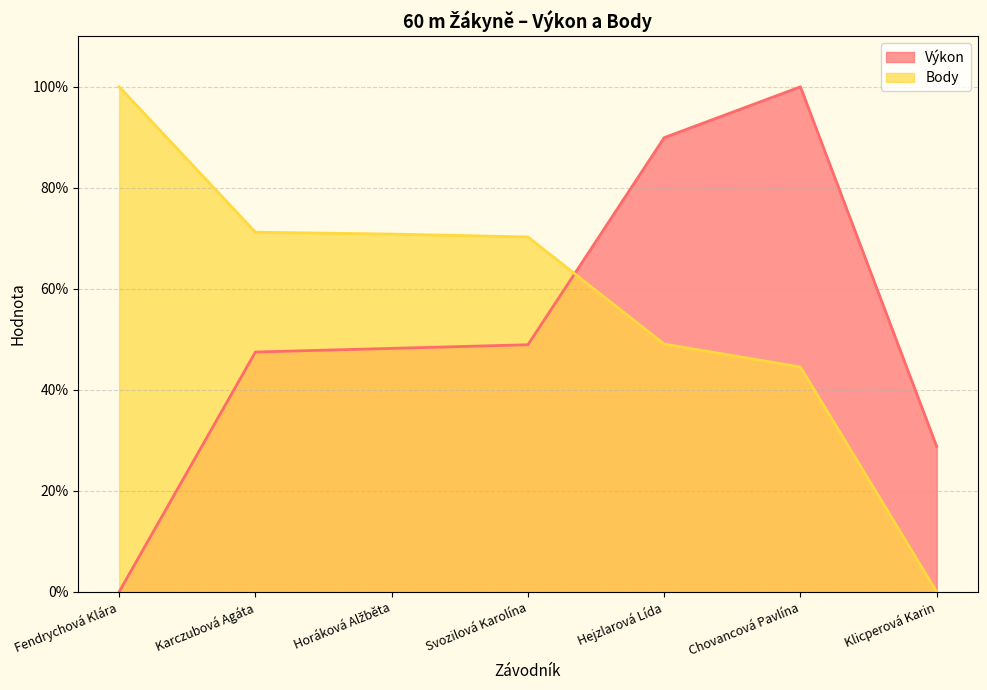

Rank the series by their maximum value, from highest to lowest.

Body, Výkon